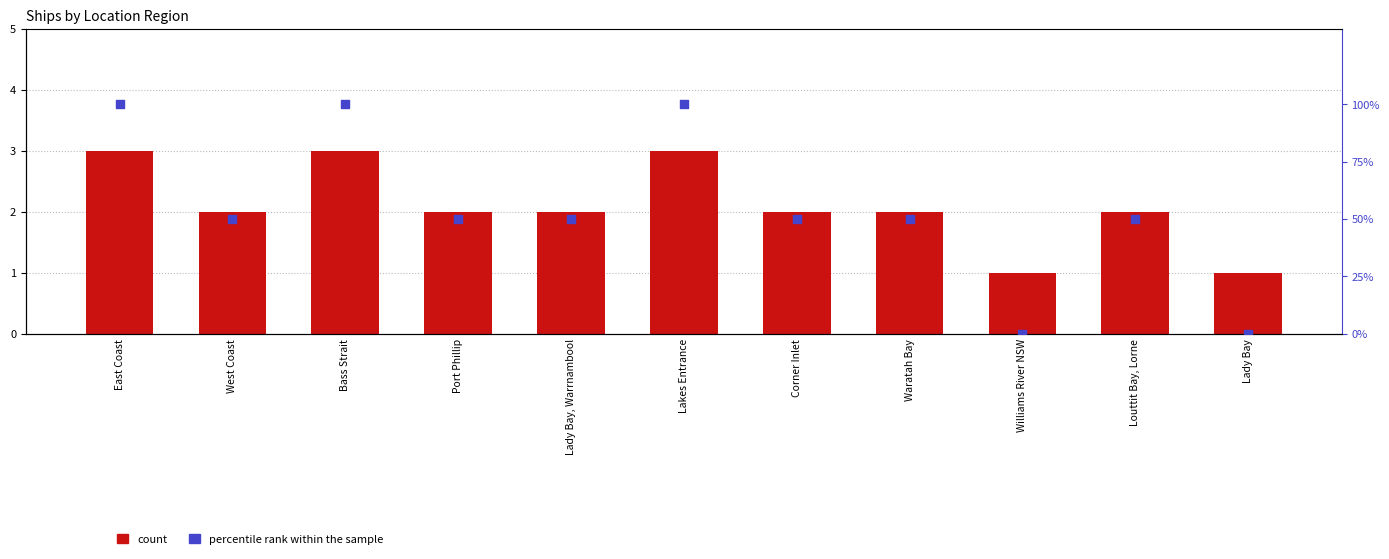

At which category is the sum across all series the highest?

East Coast